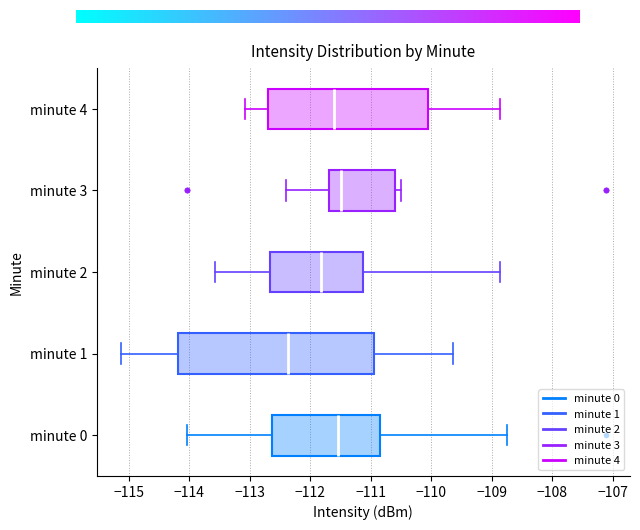

Reading bottom to top, read every box against the x-axis: the position of its median line, the range the box covers, and the ends of its whiskers. The values are not printed on the chart, so give them approximately, as read against the axis.

minute 0: median -111.5, box -112.6 to -110.8, whiskers -114.0 to -108.8
minute 1: median -112.4, box -114.2 to -110.9, whiskers -115.1 to -109.6
minute 2: median -111.8, box -112.7 to -111.1, whiskers -113.6 to -108.9
minute 3: median -111.5, box -111.7 to -110.6, whiskers -112.4 to -110.5
minute 4: median -111.6, box -112.7 to -110.1, whiskers -113.1 to -108.9